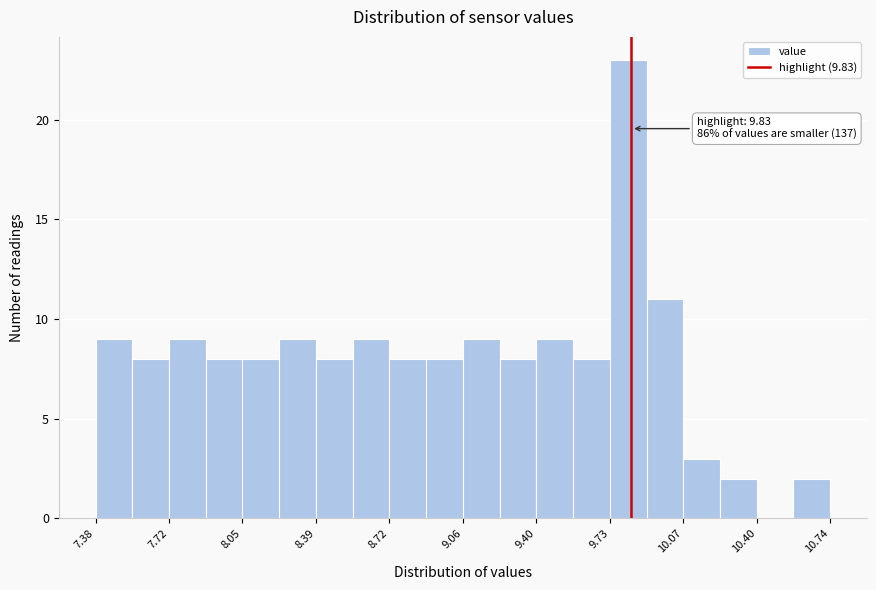

Around what value on the x-axis is the tallest bar? Give the approximate position of its centre, as read against the axis.

9.80